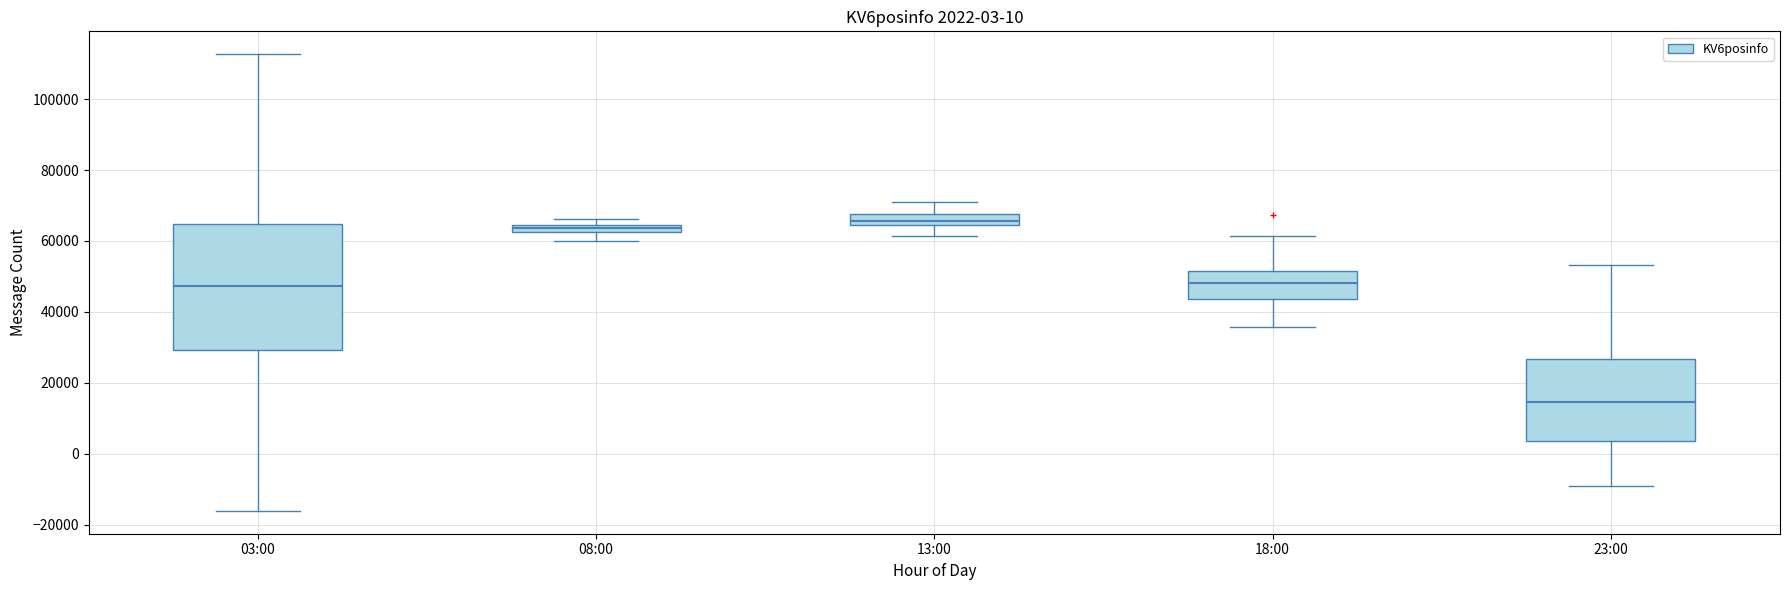

Which box has the highest median line?

13:00